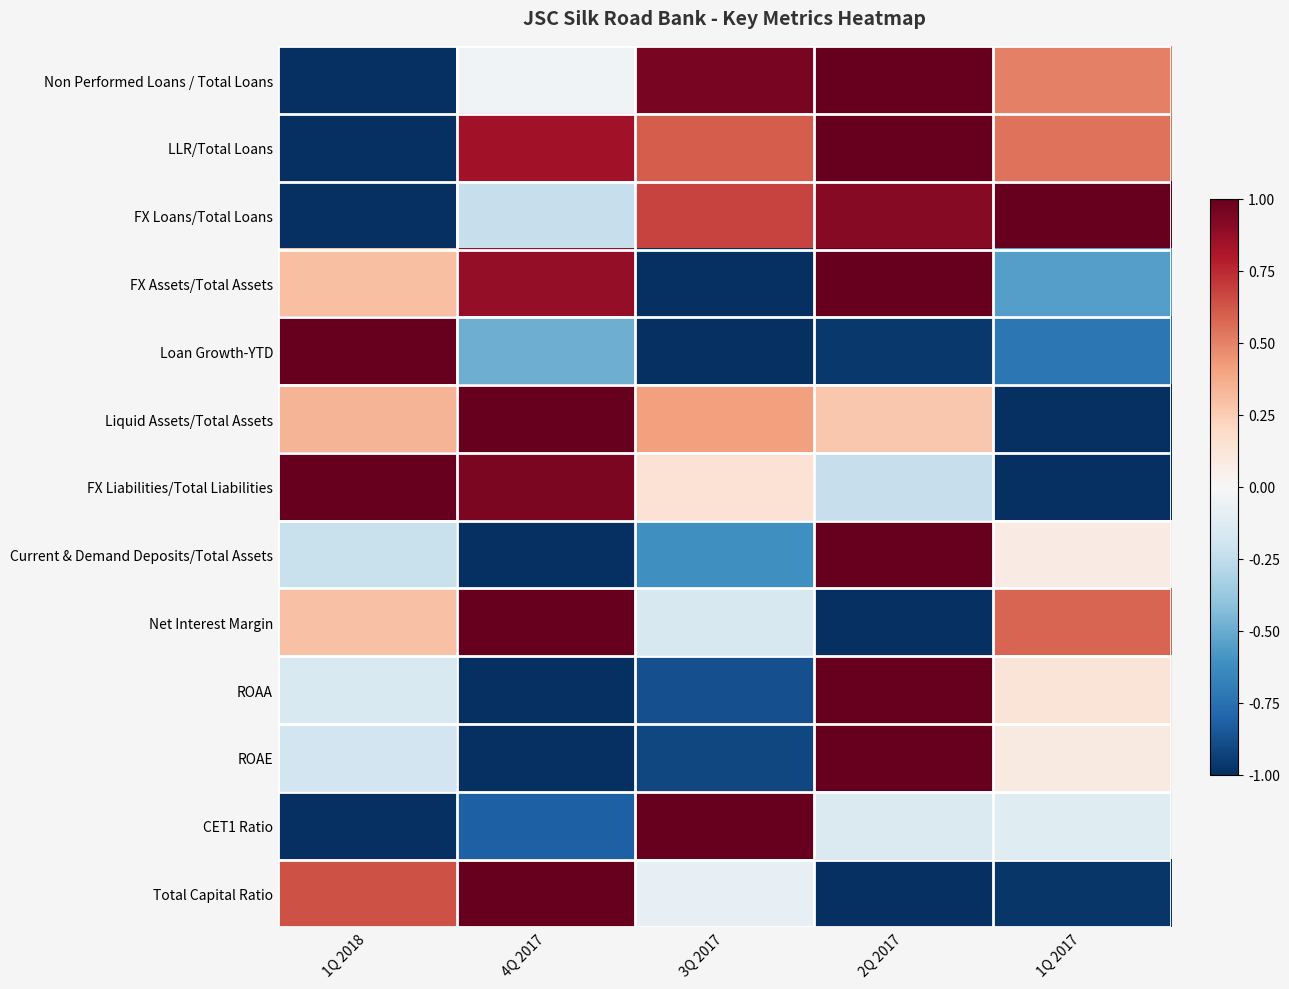

Reading left to right, list all the values displayed in this chart.

Non Performed Loans / Total Loans: 1Q 2018=-1.0	4Q 2017=-0.0	3Q 2017=1.0	2Q 2017=1.0	1Q 2017=0.5
LLR/Total Loans: 1Q 2018=-1.0	4Q 2017=0.8	3Q 2017=0.6	2Q 2017=1.0	1Q 2017=0.5
FX Loans/Total Loans: 1Q 2018=-1.0	4Q 2017=-0.2	3Q 2017=0.7	2Q 2017=0.9	1Q 2017=1.0
FX Assets/Total Assets: 1Q 2018=0.3	4Q 2017=0.9	3Q 2017=-1.0	2Q 2017=1.0	1Q 2017=-0.5
Loan Growth-YTD: 1Q 2018=1.0	4Q 2017=-0.5	3Q 2017=-1.0	2Q 2017=-1.0	1Q 2017=-0.7
Liquid Assets/Total Assets: 1Q 2018=0.3	4Q 2017=1.0	3Q 2017=0.4	2Q 2017=0.3	1Q 2017=-1.0
FX Liabilities/Total Liabilities: 1Q 2018=1.0	4Q 2017=0.9	3Q 2017=0.1	2Q 2017=-0.2	1Q 2017=-1.0
Current & Demand Deposits/Total Assets: 1Q 2018=-0.2	4Q 2017=-1.0	3Q 2017=-0.6	2Q 2017=1.0	1Q 2017=0.1
Net Interest Margin: 1Q 2018=0.3	4Q 2017=1.0	3Q 2017=-0.2	2Q 2017=-1.0	1Q 2017=0.6
ROAA: 1Q 2018=-0.2	4Q 2017=-1.0	3Q 2017=-0.9	2Q 2017=1.0	1Q 2017=0.1
ROAE: 1Q 2018=-0.2	4Q 2017=-1.0	3Q 2017=-0.9	2Q 2017=1.0	1Q 2017=0.1
CET1 Ratio: 1Q 2018=-1.0	4Q 2017=-0.8	3Q 2017=1.0	2Q 2017=-0.1	1Q 2017=-0.1
Total Capital Ratio: 1Q 2018=0.6	4Q 2017=1.0	3Q 2017=-0.1	2Q 2017=-1.0	1Q 2017=-1.0